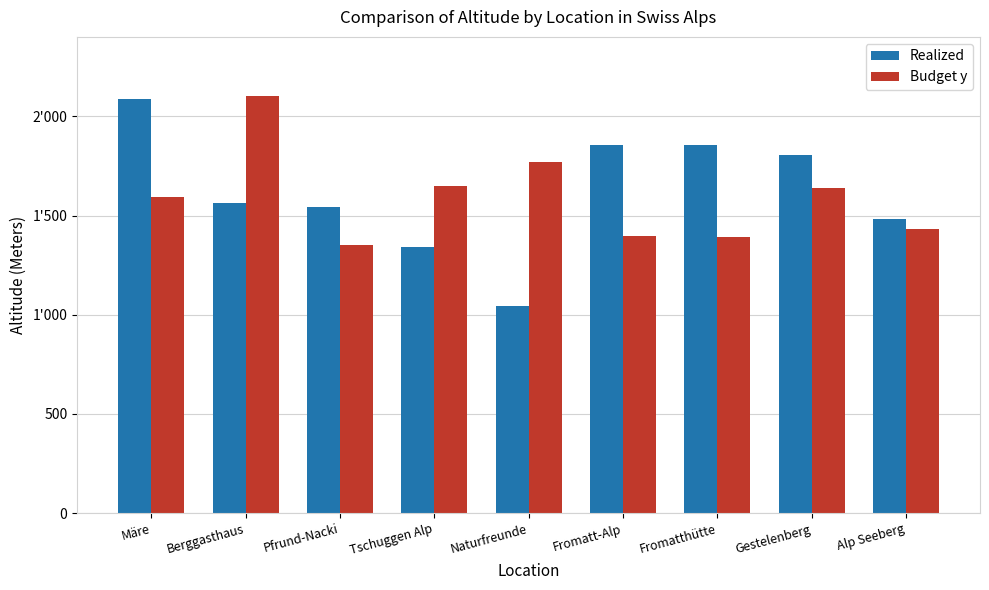

Does the chart contain stacked bars?

No